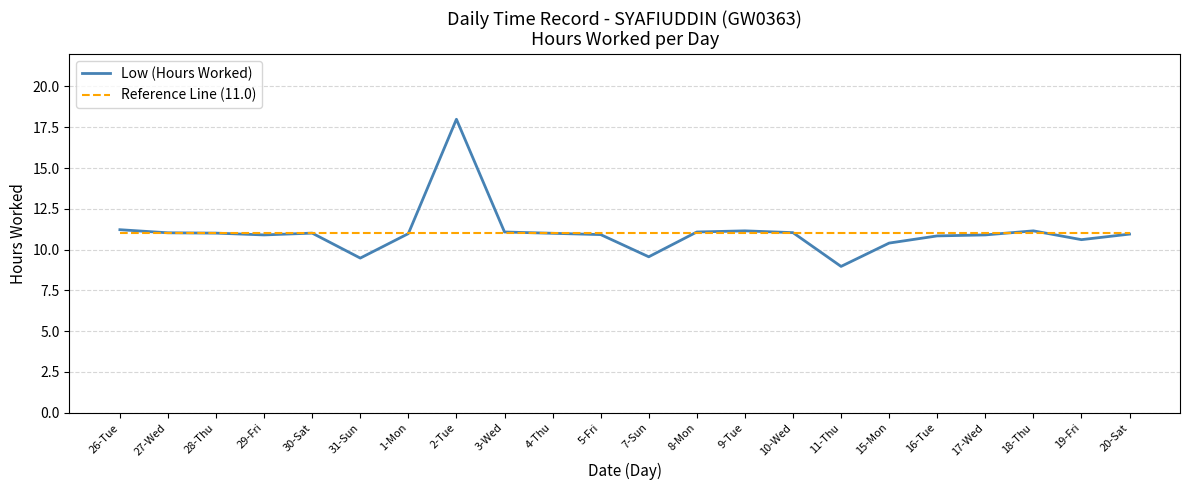

The Low (Hours Worked) series shows 11.0 at 4-Thu. True or false?

True